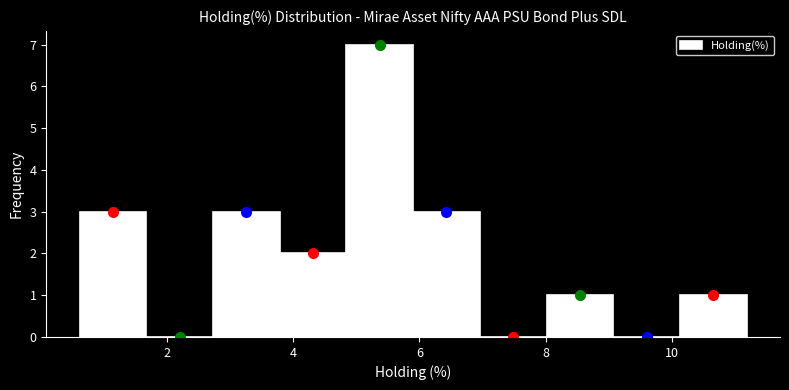

Reading left to right, list every bar in this chart as the range it spans on the x-axis followed by its height. Neither the bar edges nor the heights are printed on the chart, so give them approximately, as read against the axes.

0.6 to 1.6: 3
1.6 to 2.8: 0
2.8 to 3.8: 3
3.8 to 4.8: 2
4.8 to 5.8: 7
5.8 to 7.0: 3
7.0 to 8.0: 0
8.0 to 9.0: 1
9.0 to 10.2: 0
10.2 to 11.2: 1